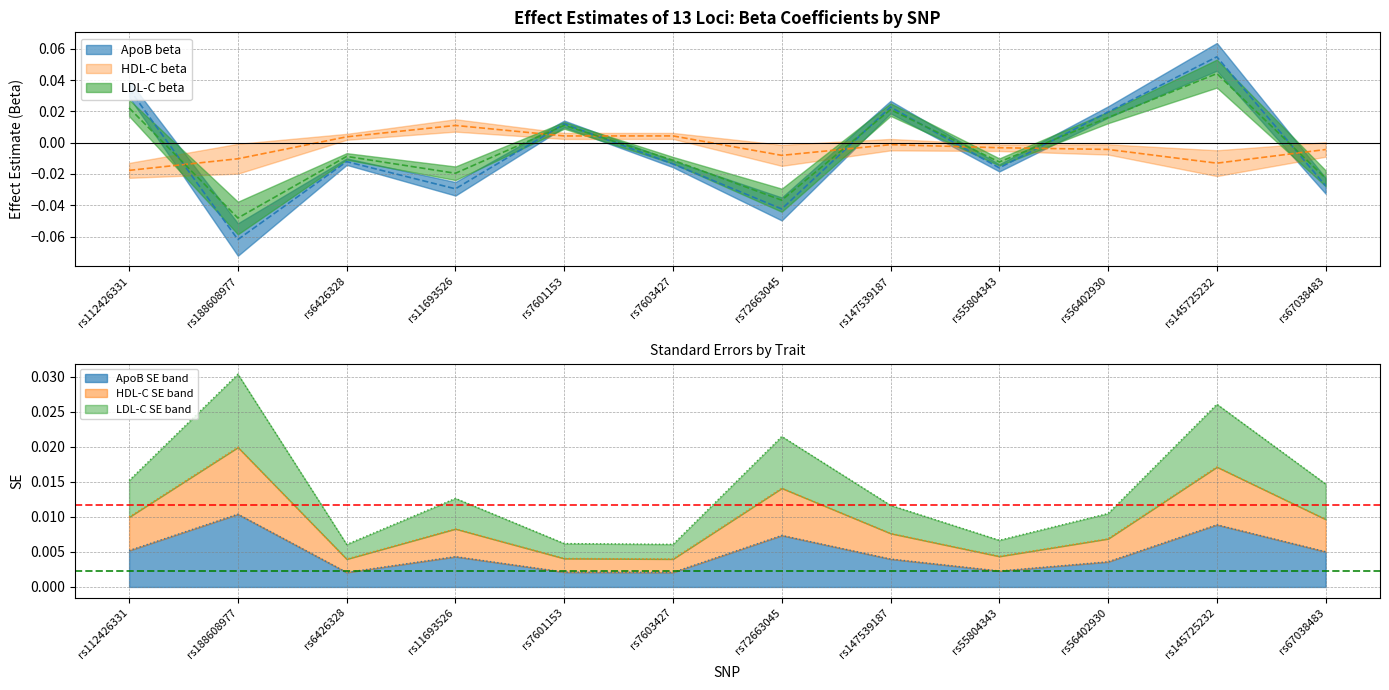

Rank the categories by ApoB SE value from lowest to highest.

rs6426328, rs7603427, rs7601153, rs55804343, rs56402930, rs147539187, rs11693526, rs67038483, rs112426331, rs72663045, rs145725232, rs188608977